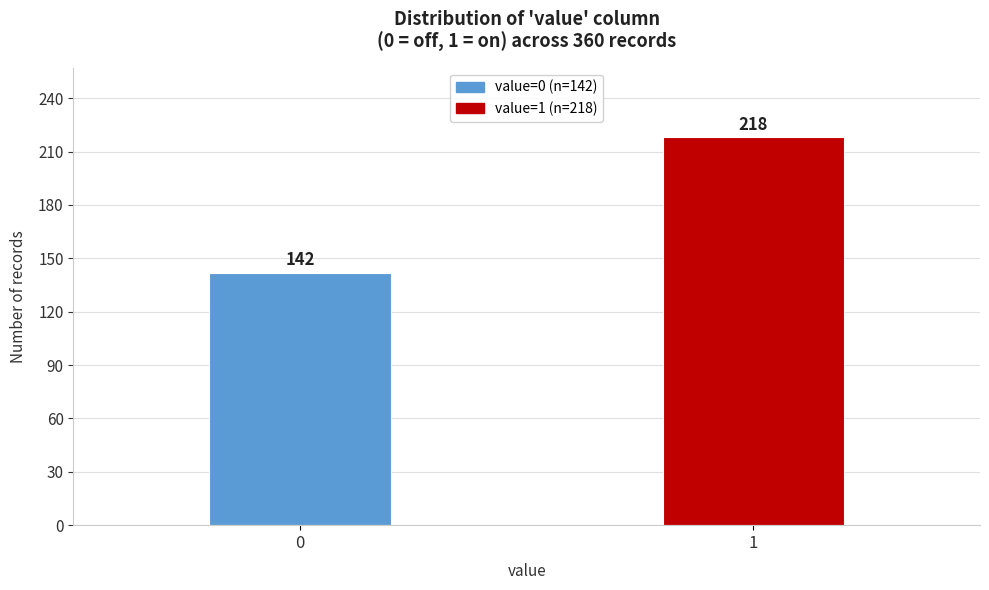

Reading left to right, extract all data points from this chart.

142	218